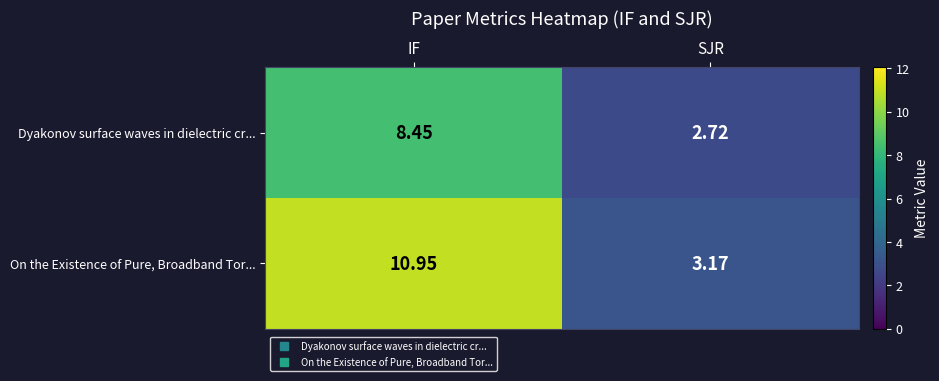

Rank the series by their maximum value, from lowest to highest.

Dyakonov surface waves in dielectric cr..., On the Existence of Pure, Broadband Tor...